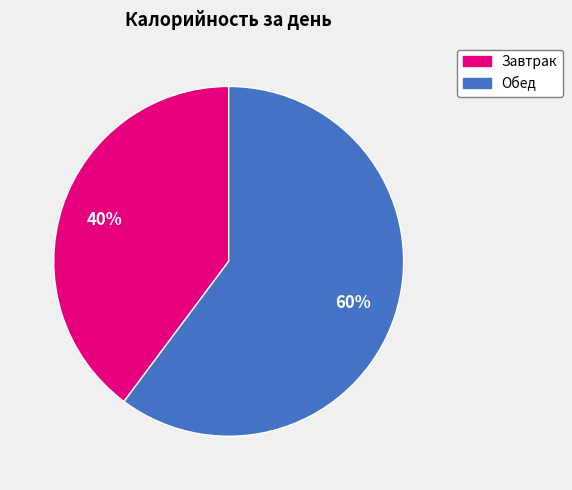

How many slices are in this pie chart?

2